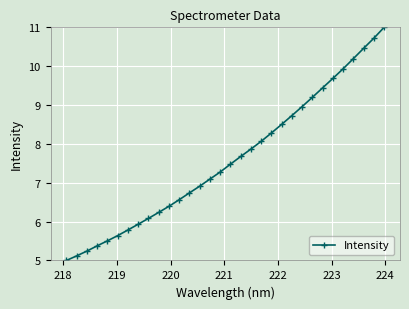

What is the average value?

7.6